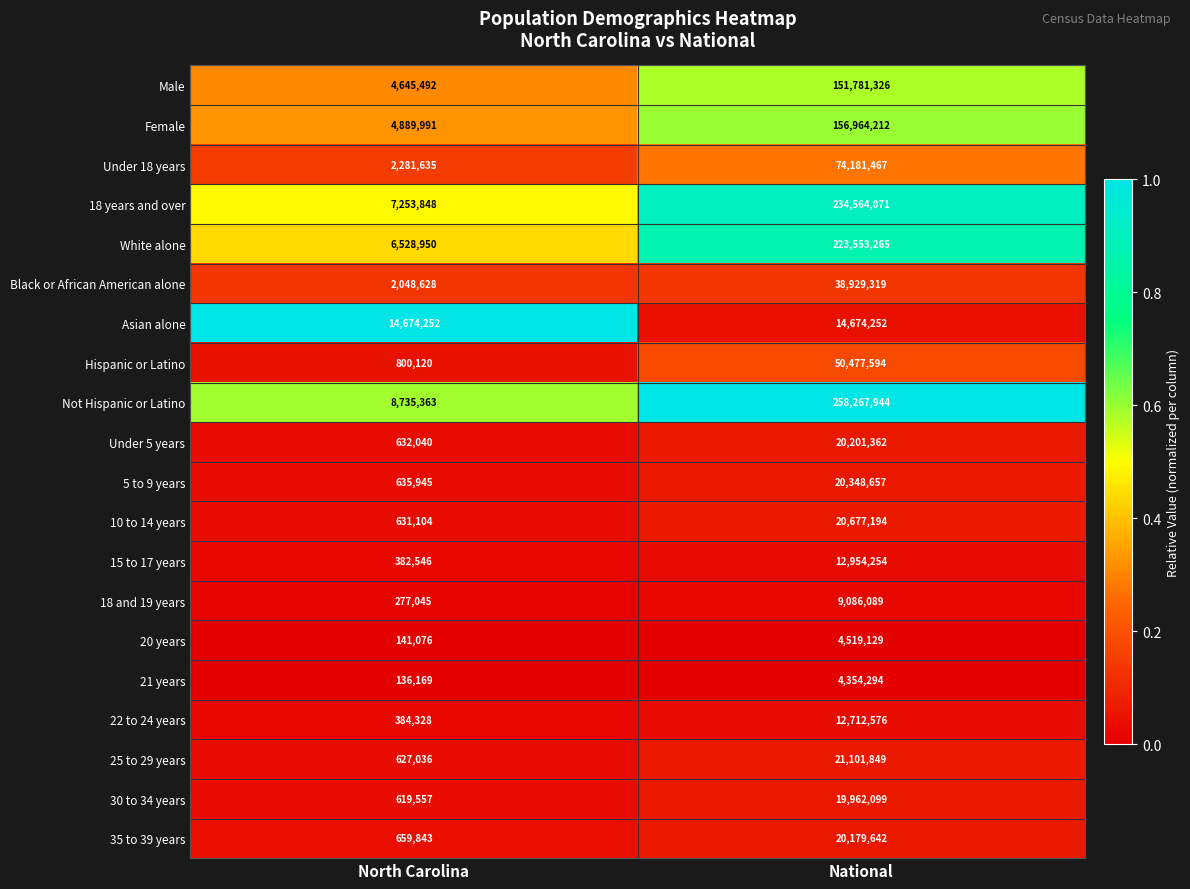

Which category has the highest value in the 21 years series?

National